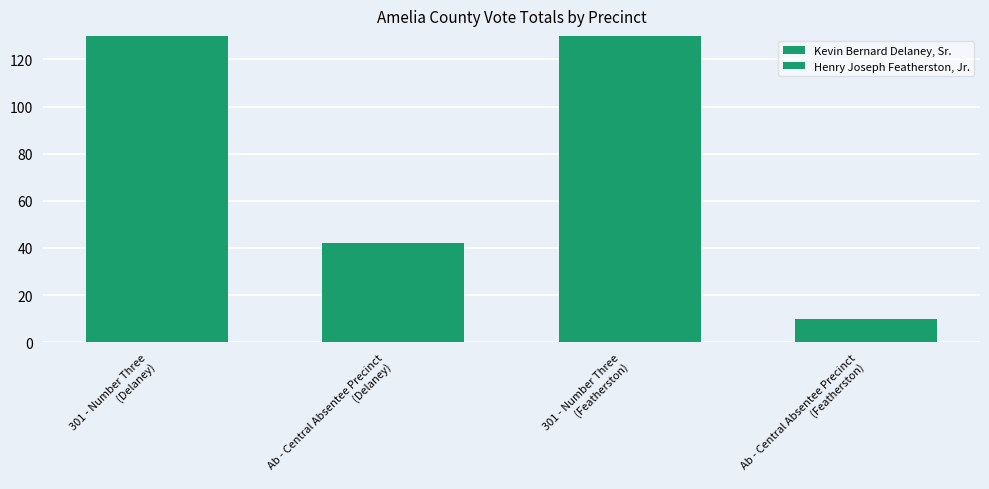

Rank the series by their maximum value, from lowest to highest.

Henry Joseph Featherston, Jr., Kevin Bernard Delaney, Sr.